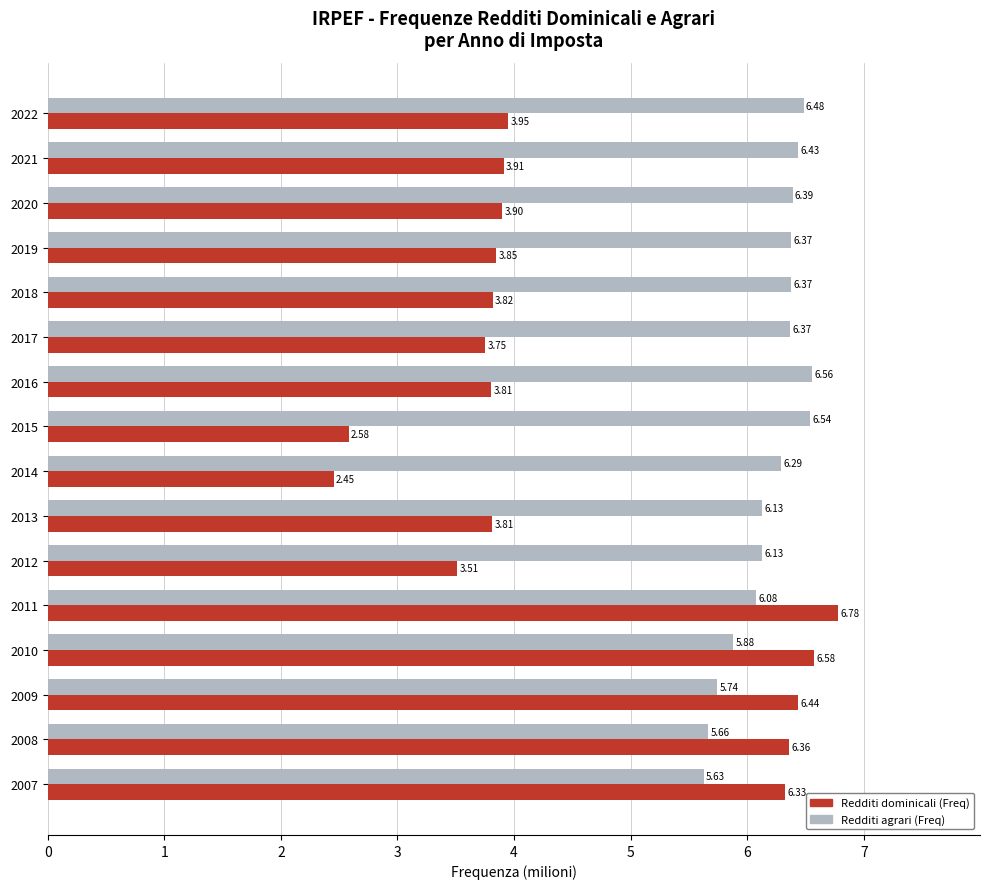

Rank the series by their maximum value, from highest to lowest.

Redditi dominicali (Freq), Redditi agrari (Freq)